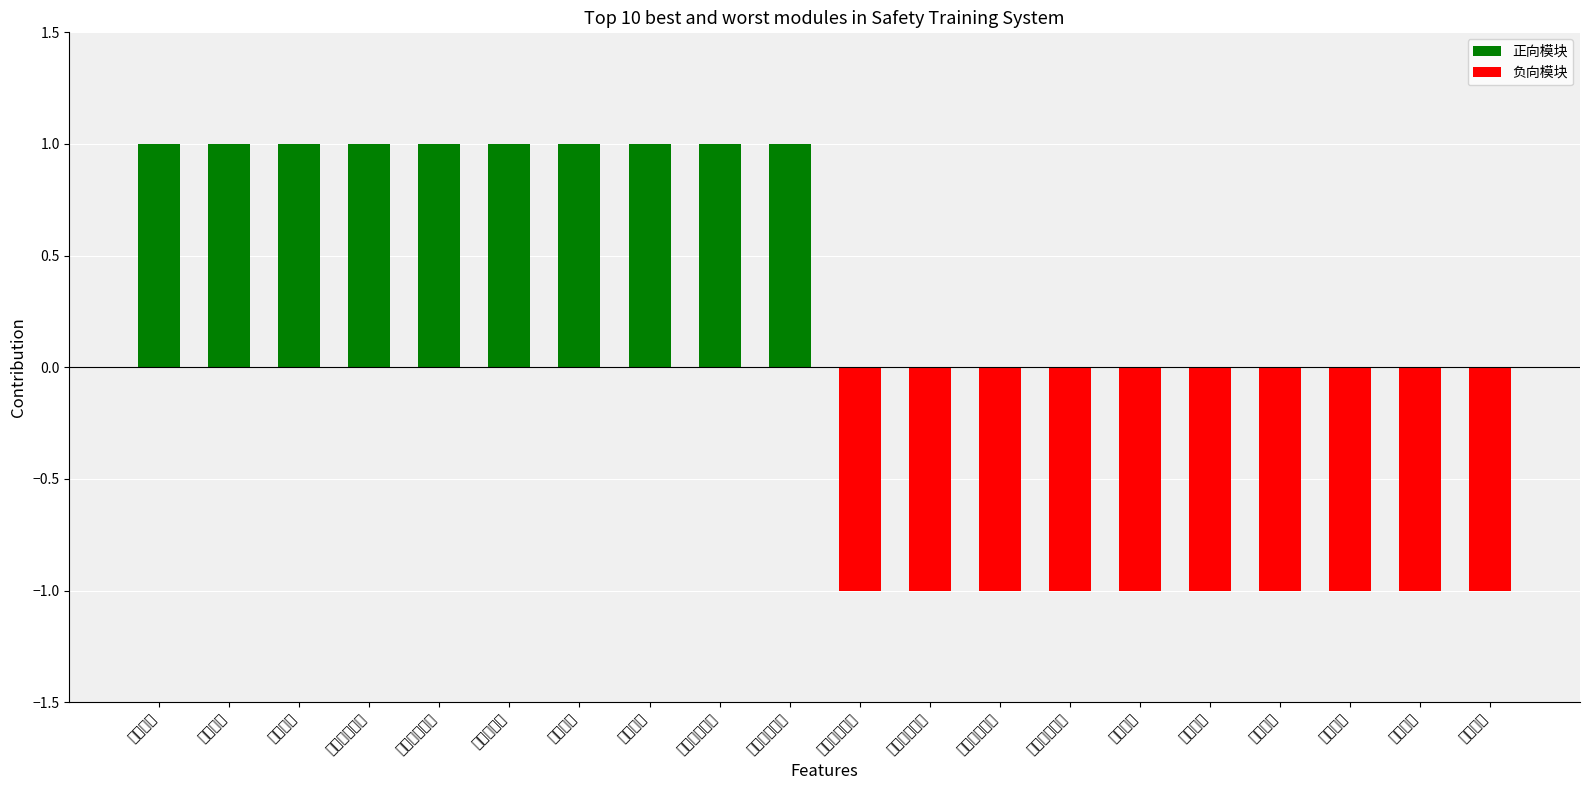

At which category is the sum across all series the highest?

课程中心